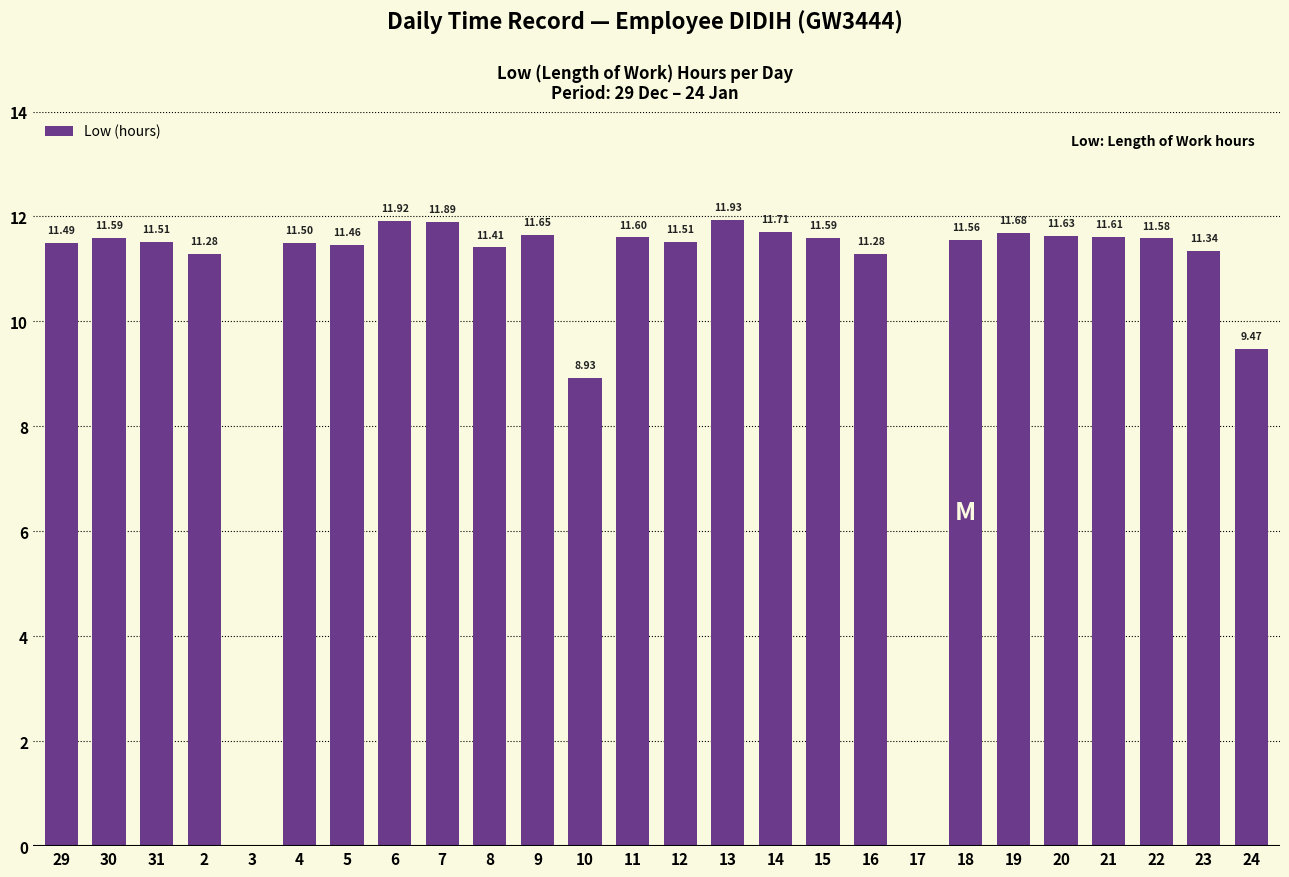

Does the chart contain stacked bars?

No